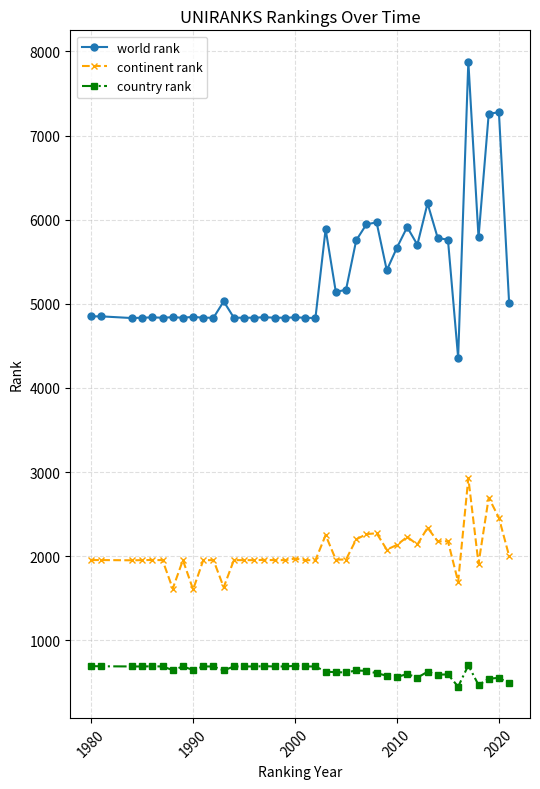

How many data points does each series have?

40